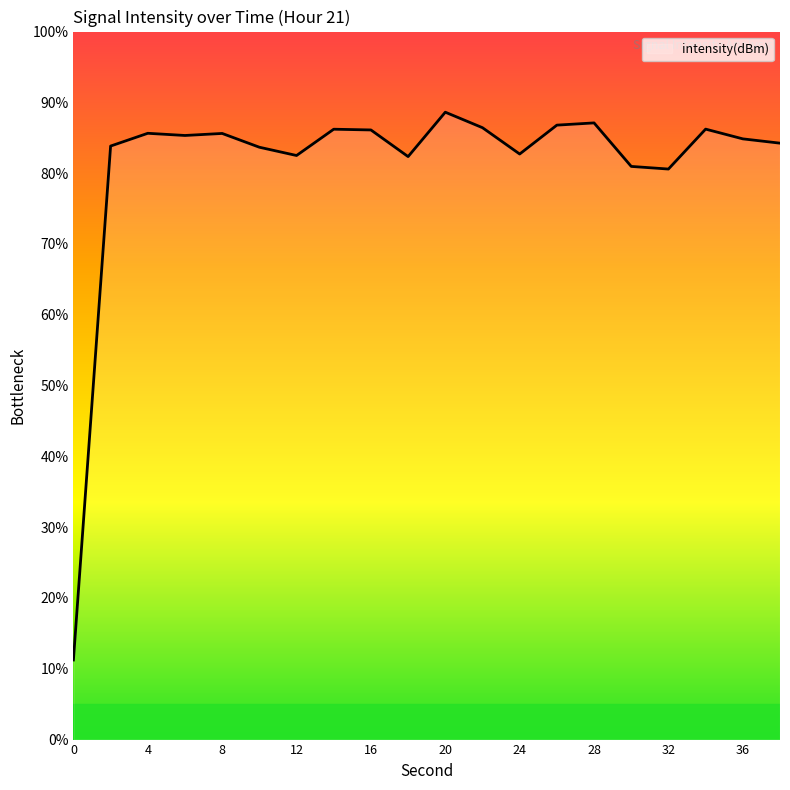

What is the difference between the maximum and minimum values?

77.4